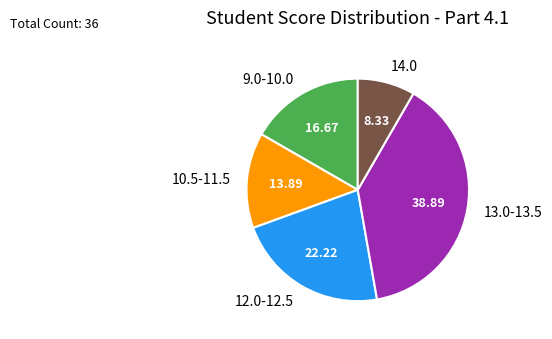

What is the largest slice in the pie chart?

13.0-13.5